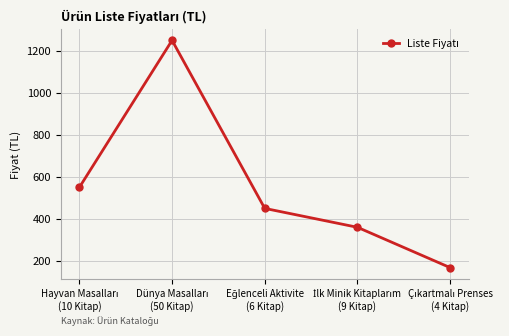

What is the difference between the second highest and second lowest values?

190